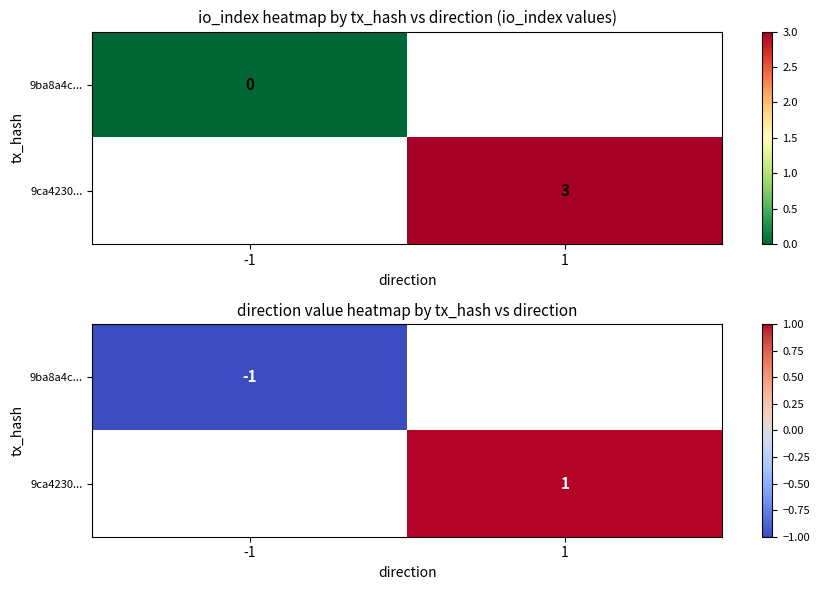

At how many categories does at least one series exceed 0?

1